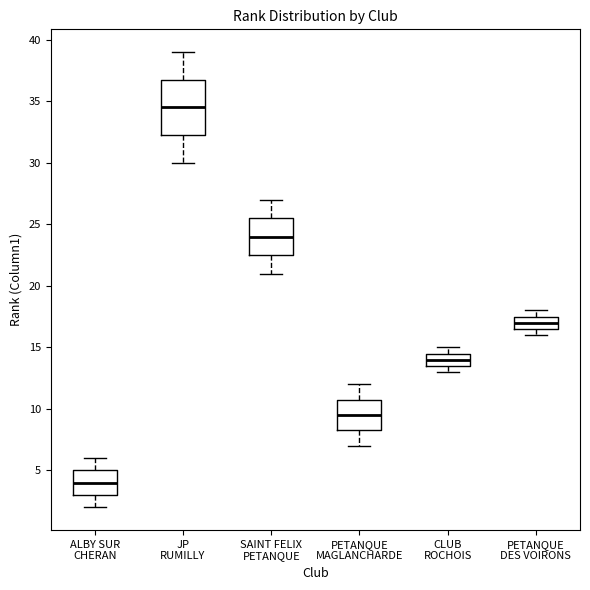

Where does the median line of the box for SAINT FELIX PETANQUE sit on the y-axis? The values are not printed on the chart, so give them approximately, as read against the axis.

24.0